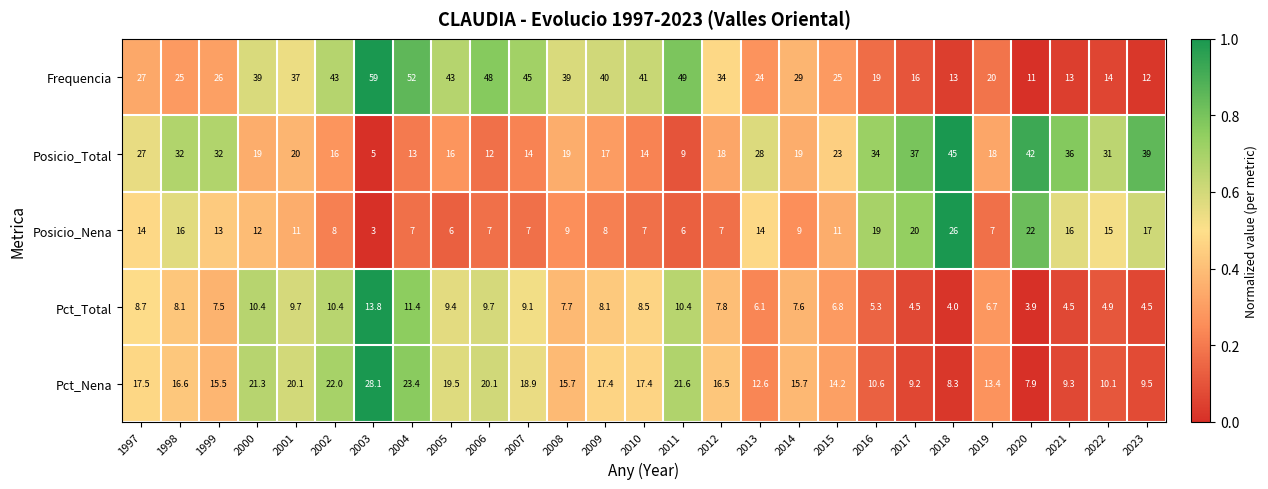

Which series changed the most between 1999 and 2019?

Posicio_Total